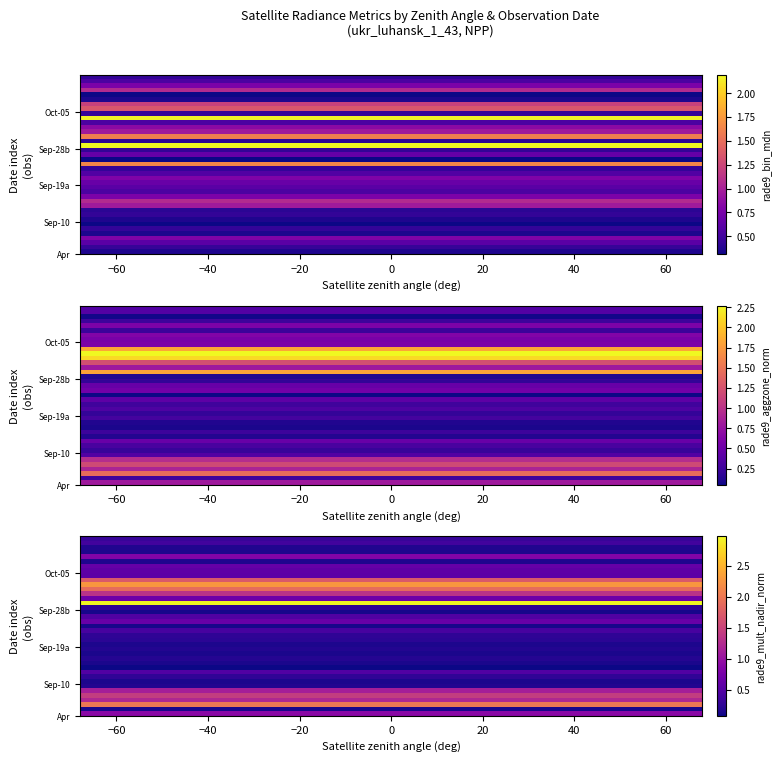

What is the difference between the highest and lowest values at 20?

2.9